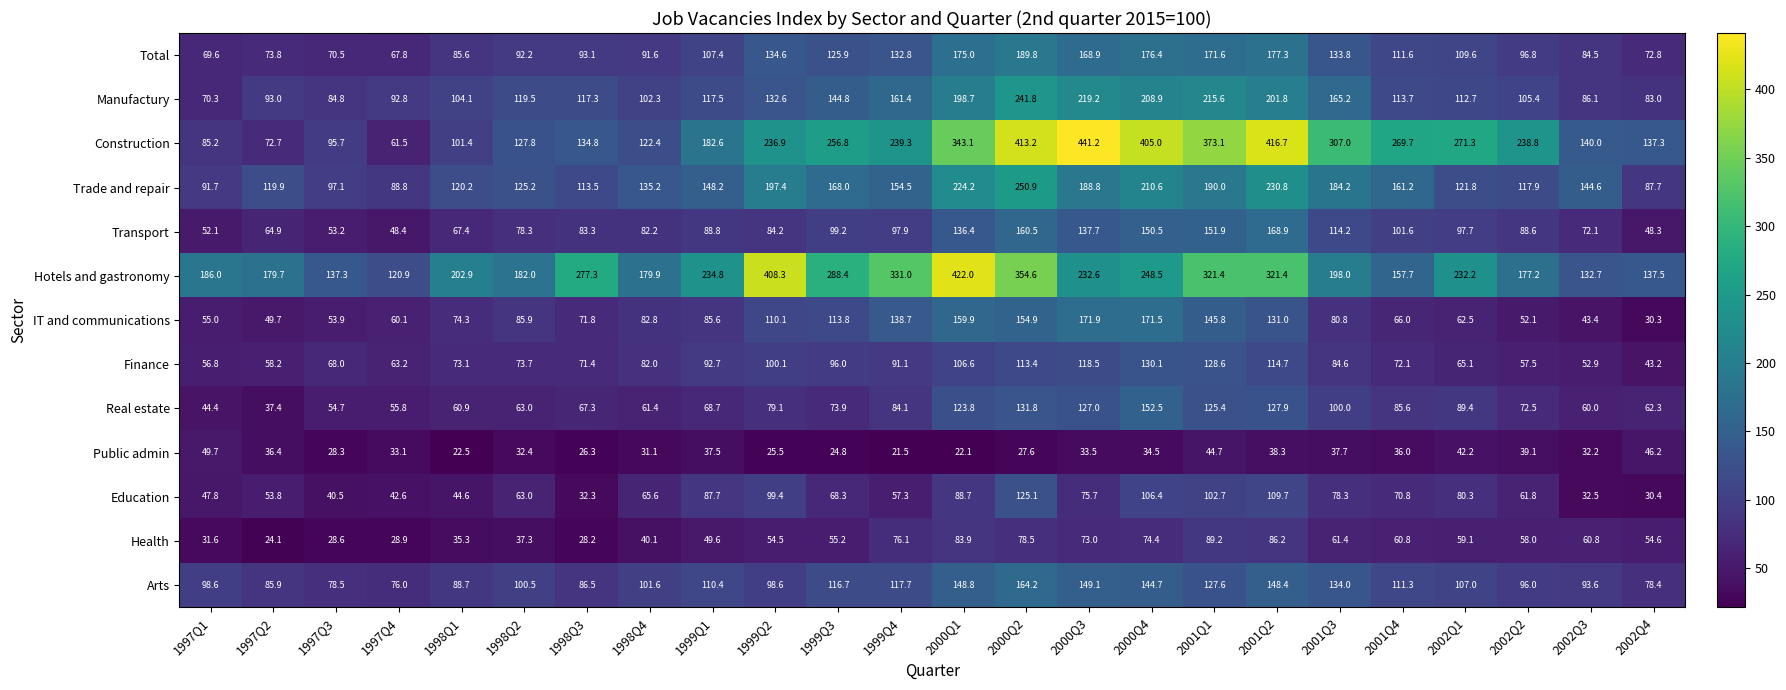

At which label does IT and communications first exceed 82?

1998Q2